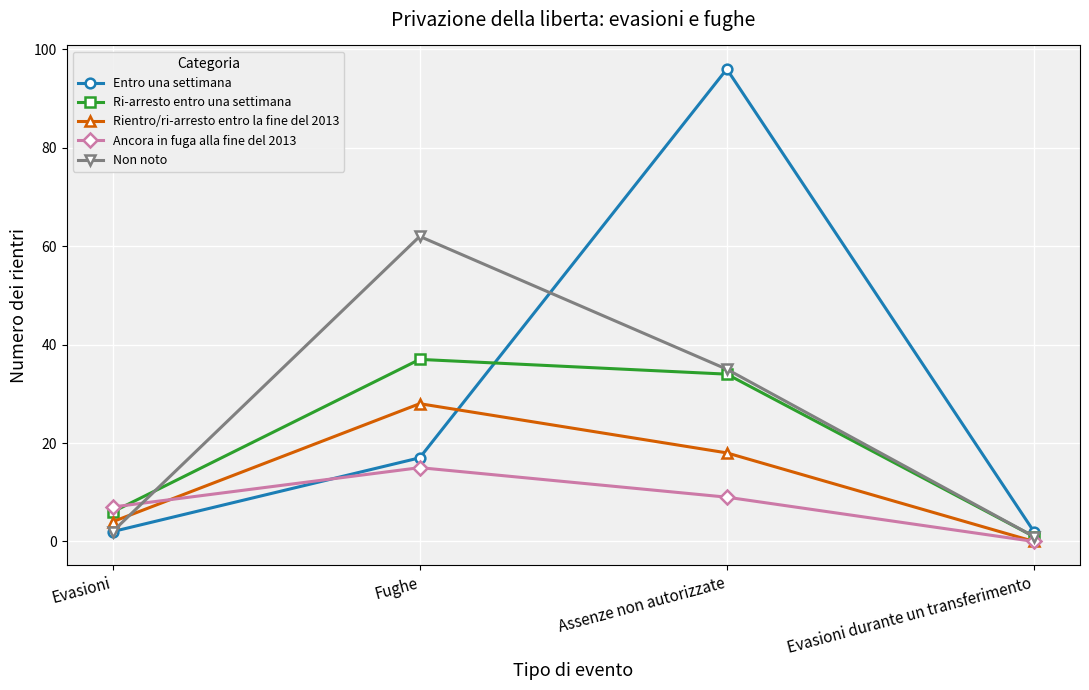

What is the difference between the second highest and second lowest values in the Ri-arresto entro una settimana series?

28